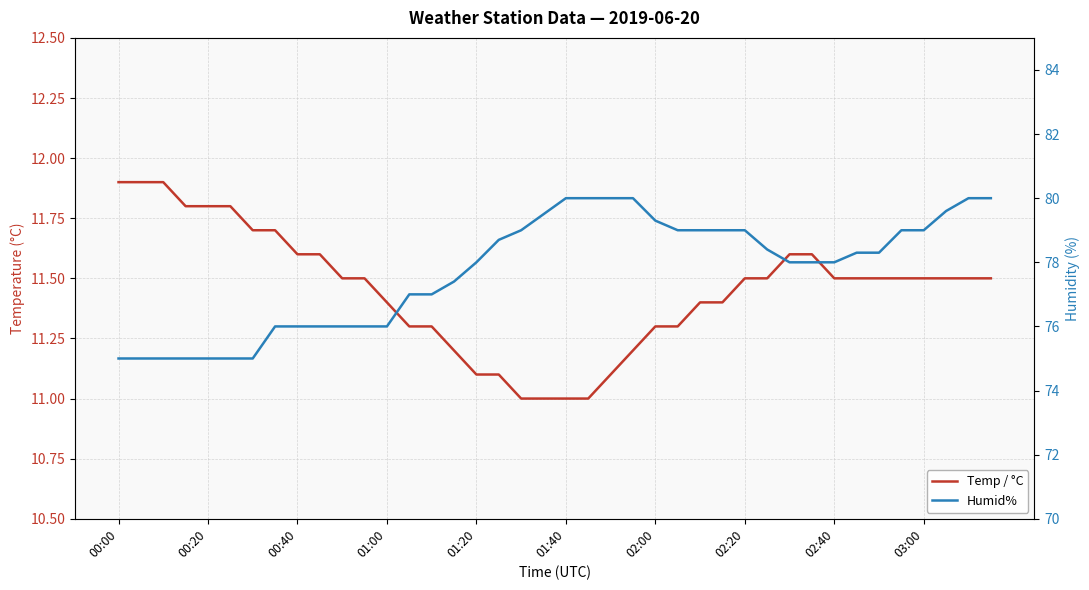

How many Temp / °C values are between 11 and 12?

40